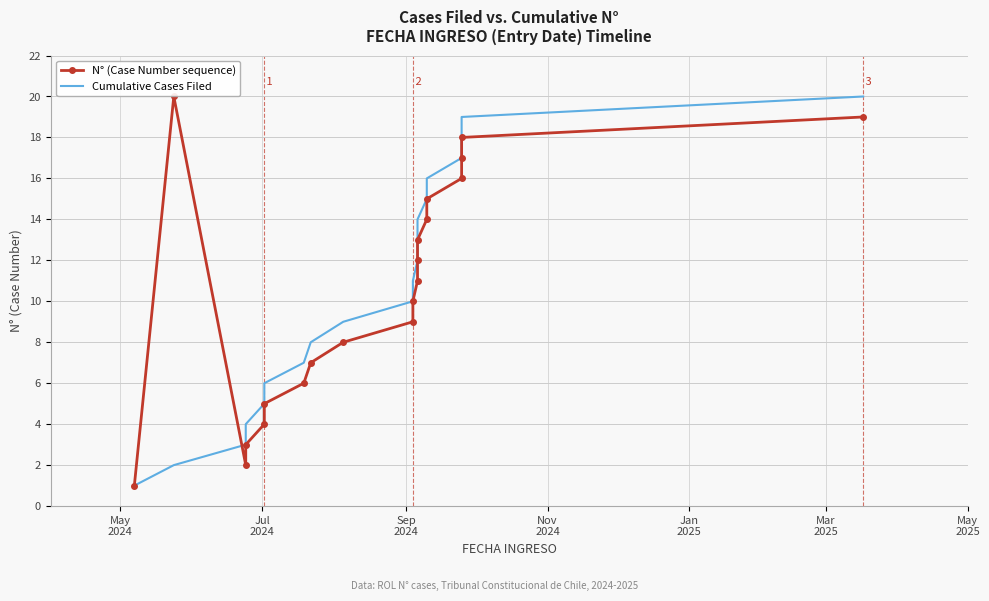

What is the difference between the second highest and second lowest values in the N° (Case Number sequence) series?

17